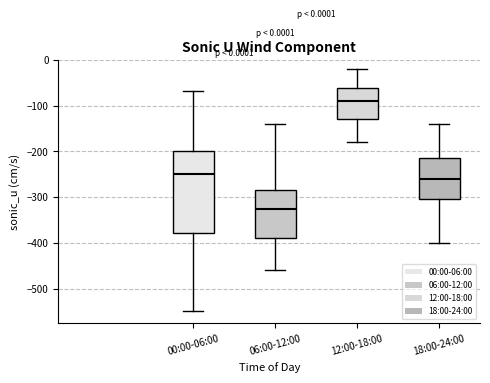

Which box has the highest median line?

12:00-18:00